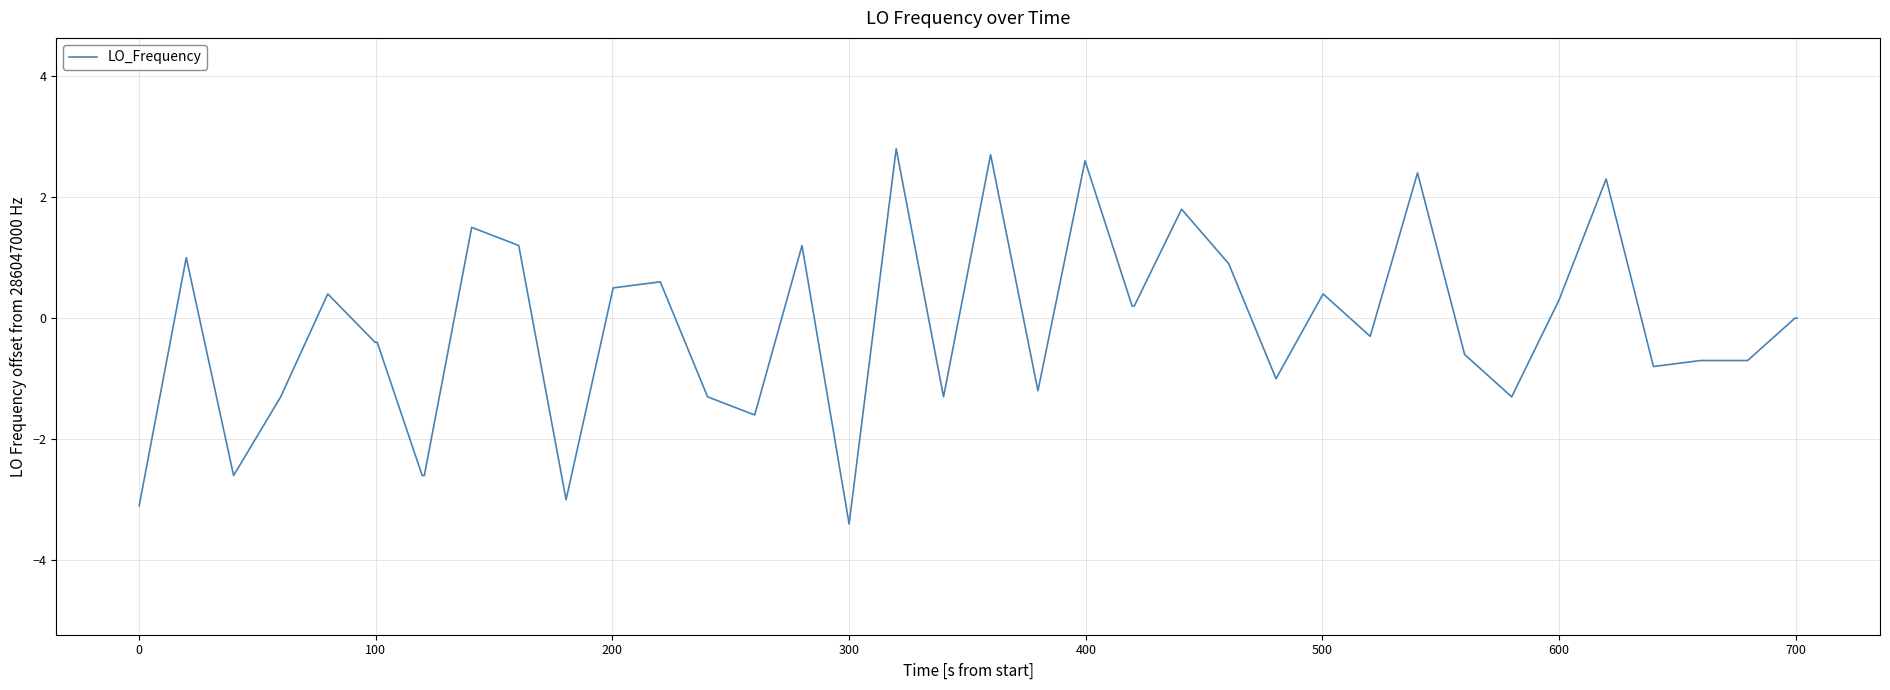

What is the difference between the maximum and minimum values?

6.2